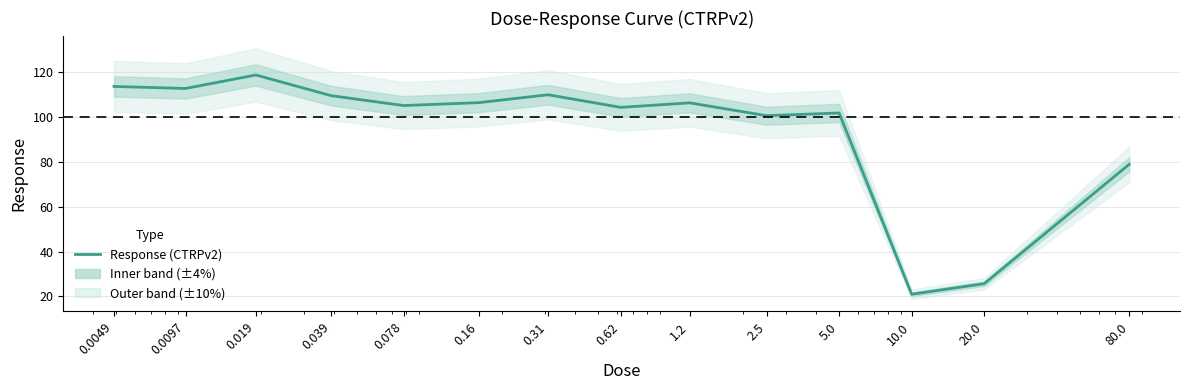

Reading left to right, what are all the values shown in this chart?

113.4	112.5	118.5	109.3	104.9	106.2	109.7	104.1	106.1	100.4	101.6	21.0	25.7	78.8